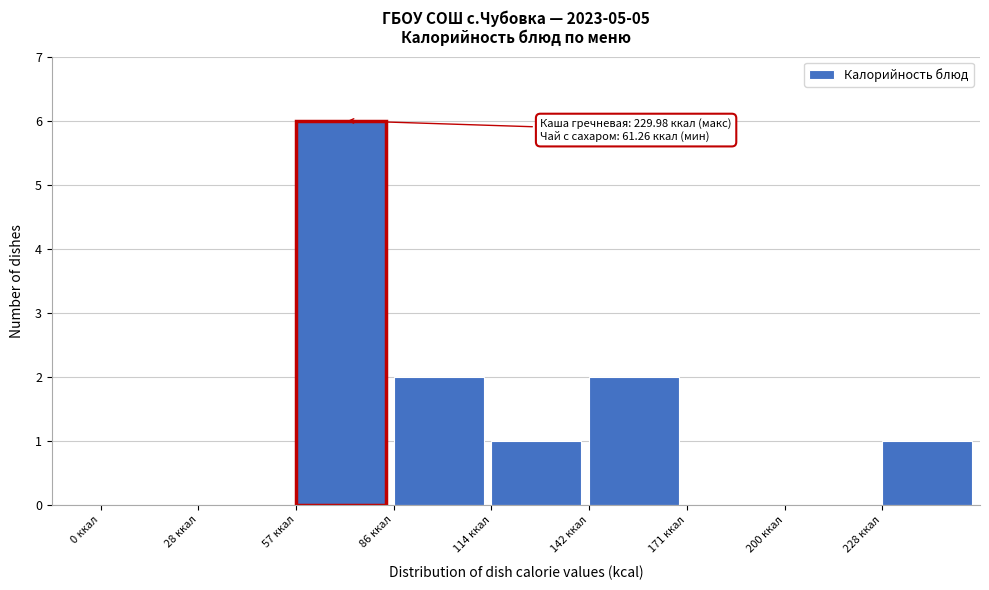

Which range on the x-axis has the tallest bar?

57.0 to 85.5